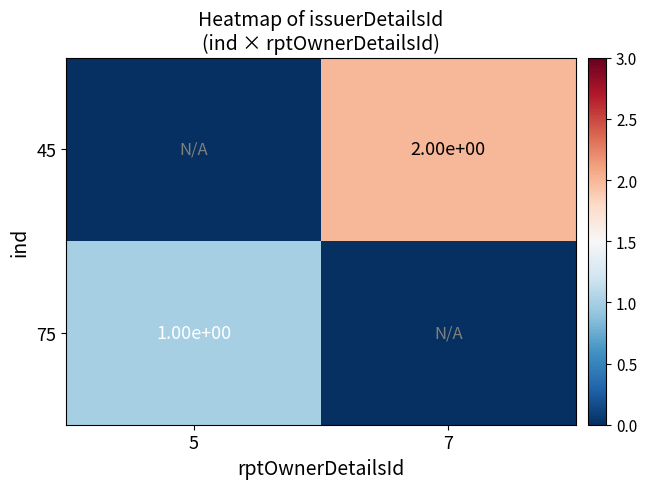

Is the value of 45 at 7 greater than the value of 75 at 7?

Yes